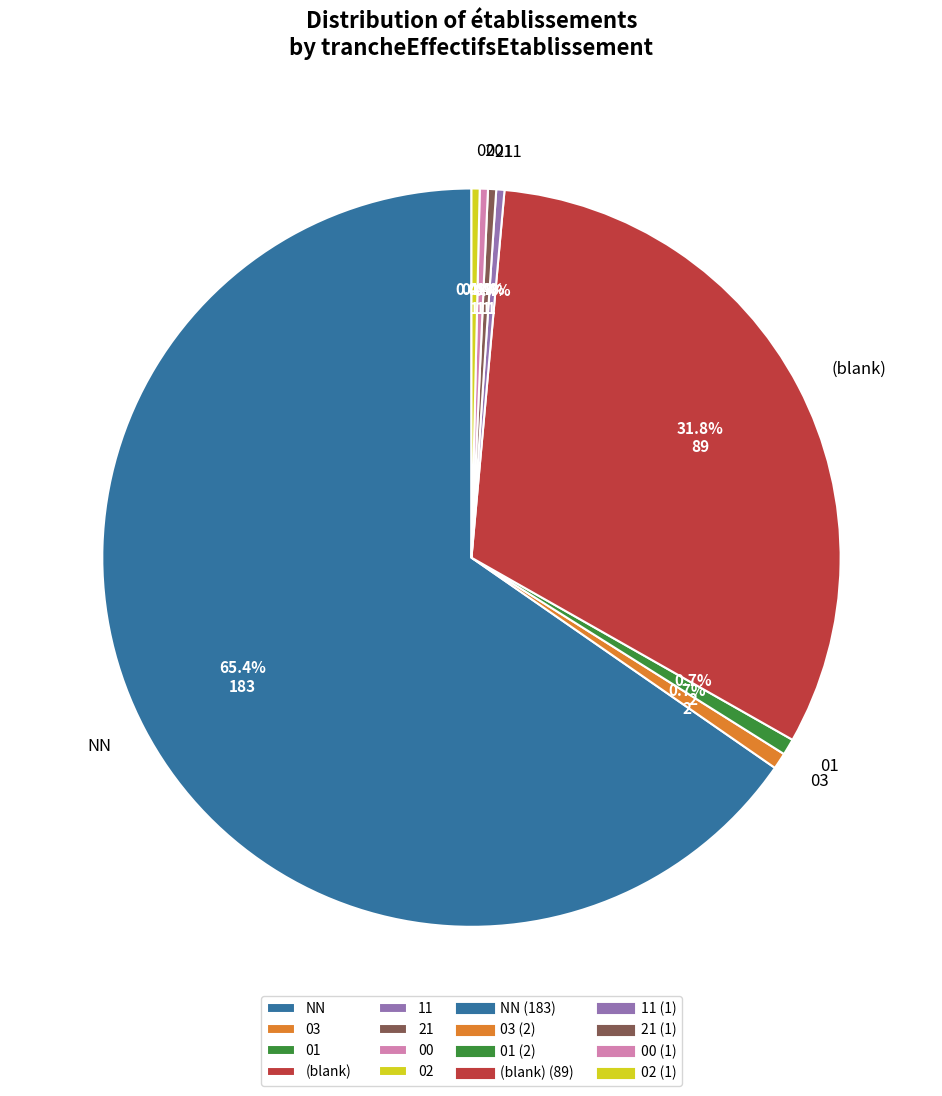

What is the majority slice?

NN